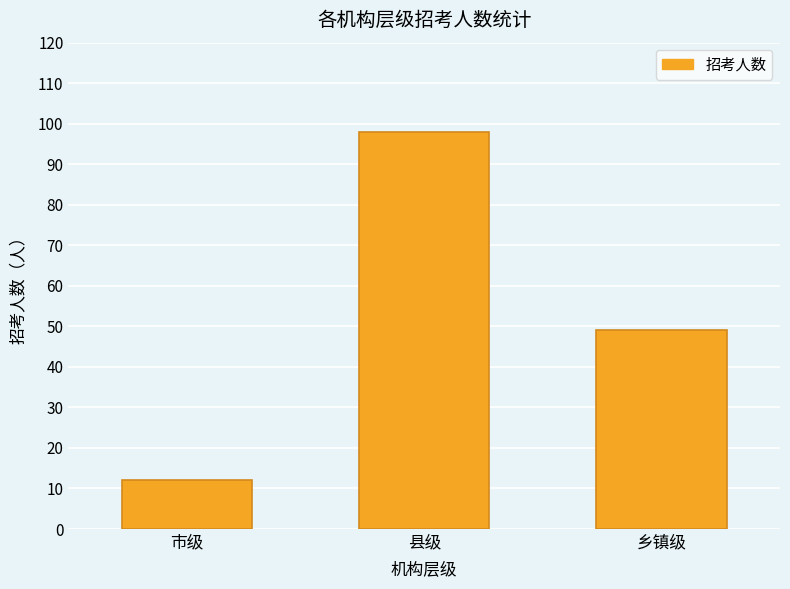

What is the sum of the values at 乡镇级 and 市级?

61